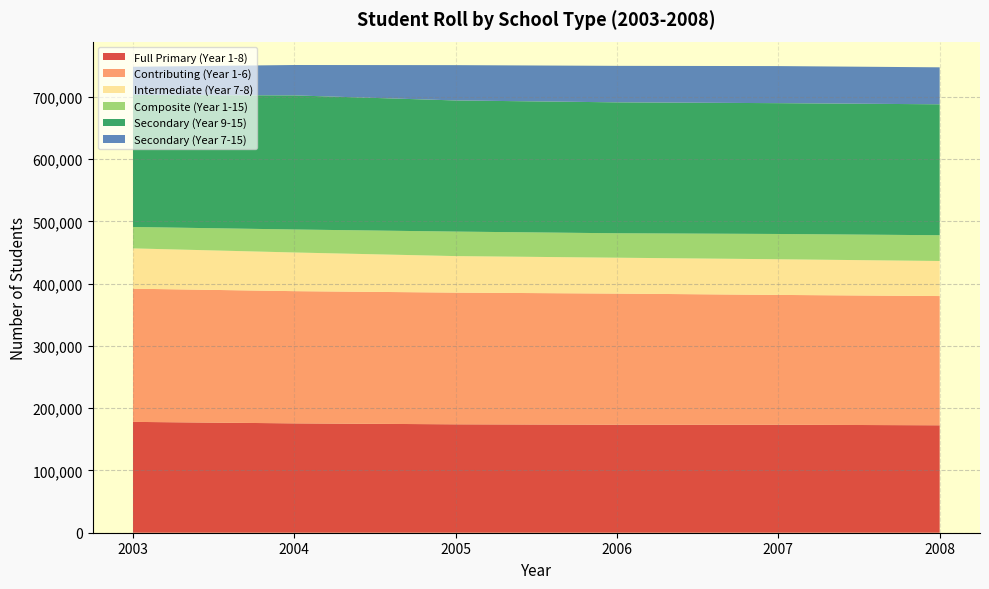

Reading left to right, transcribe all the data shown in this chart.

Full Primary (Year 1-8): 178019	175655	174132	173508	173443	172579
Contributing (Year 1-6): 213959	212360	211531	210590	208524	207561
Intermediate (Year 7-8): 64718	62115	58658	57643	57279	56306
Composite (Year 1-15): 34383	36905	39347	39227	40590	41384
Secondary (Year 9-15): 212001	215391	210641	210316	210135	210311
Secondary (Year 7-15): 45330	48817	56726	58601	59534	59380